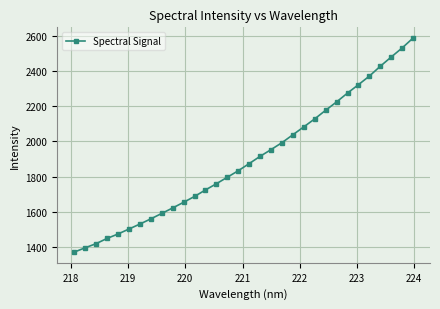

What is the value of the 24th point from the left?

2177.2